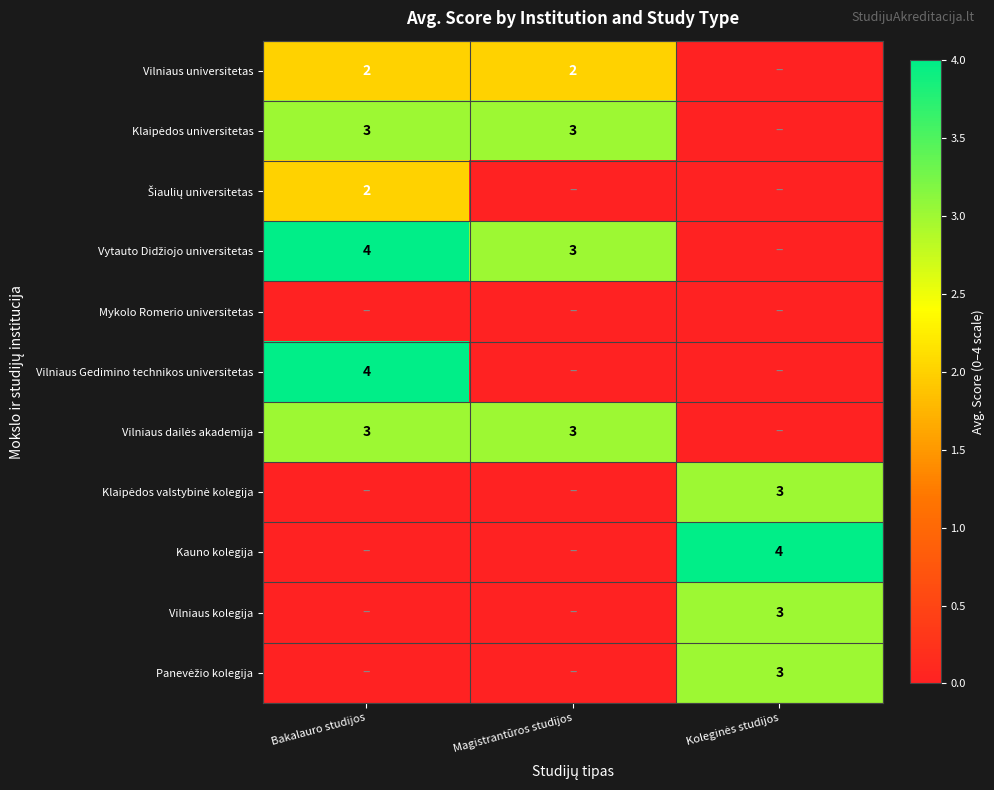

True or false: Vilniaus universitetas has a value of 2 at Magistrantūros studijos.

True